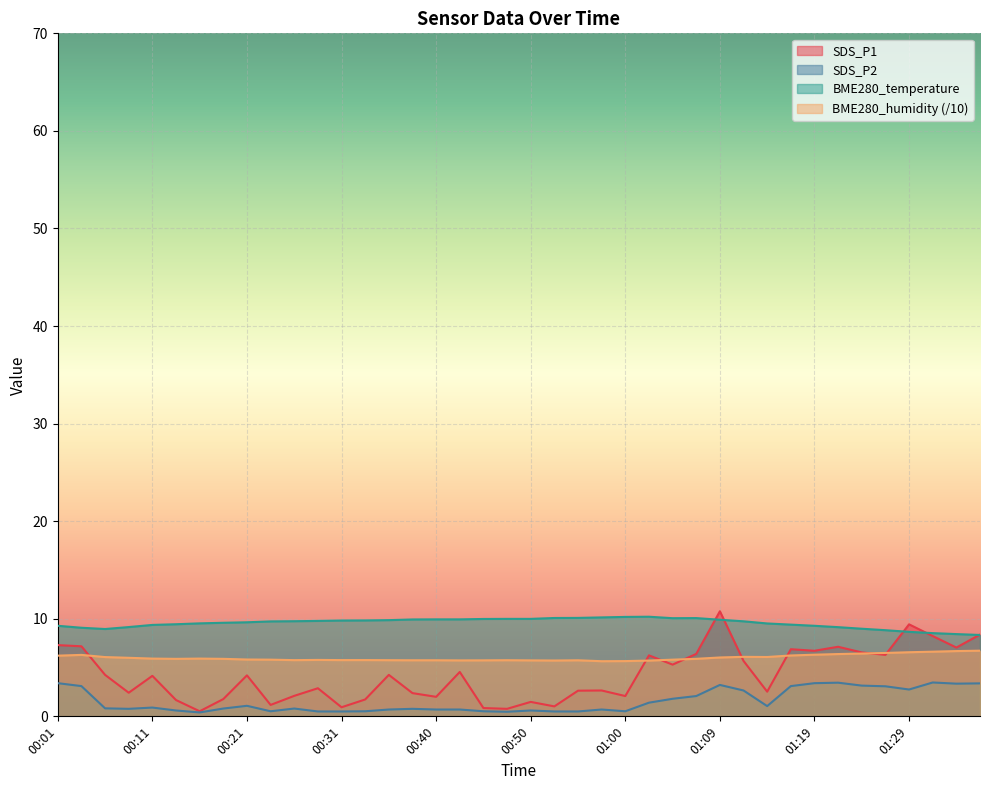

At how many categories does at least one series exceed 5?

40